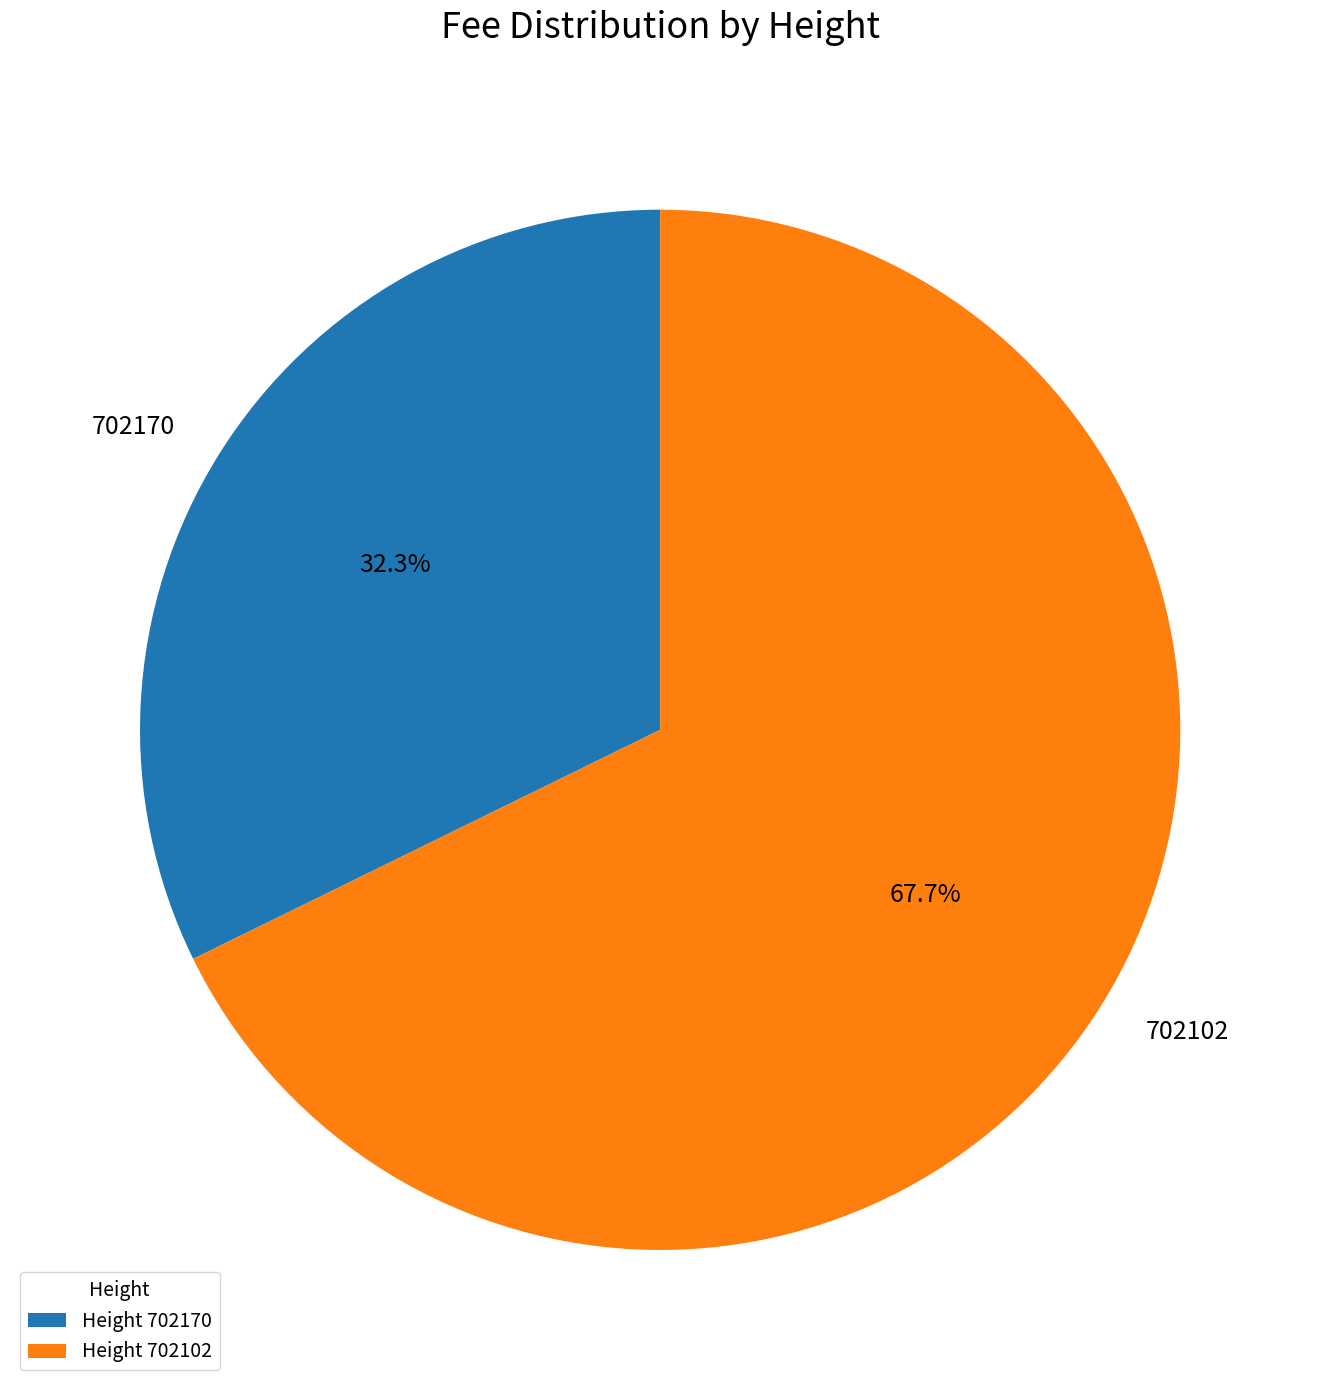

Which has a higher value, 702102 or 702170?

702102